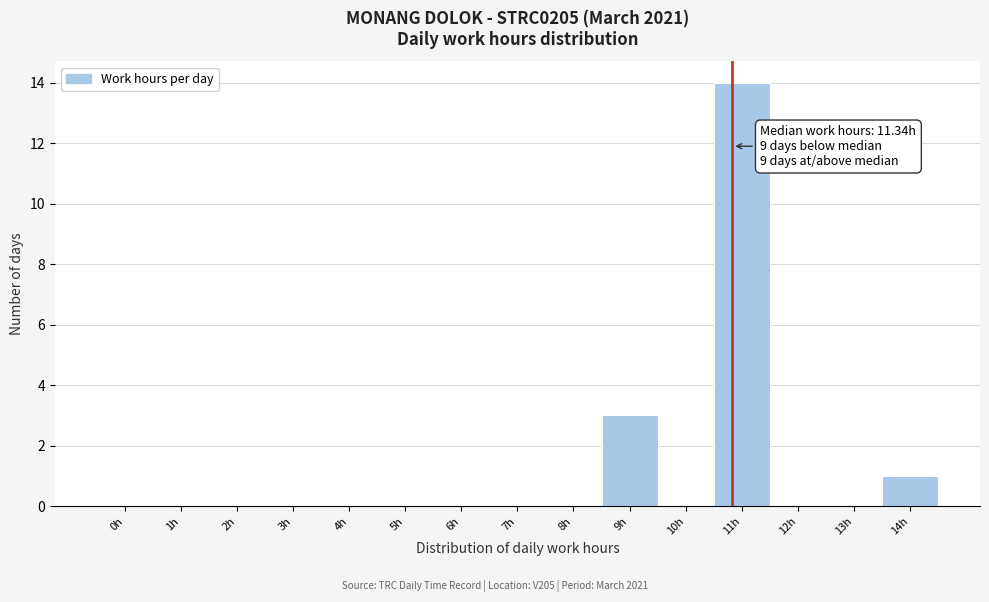

Reading left to right, extract all data points from this chart.

0h=0	1h=0	2h=0	3h=0	4h=0	5h=0	6h=0	7h=0	8h=0	9h=3	10h=0	11h=14	12h=0	13h=0	14h=1